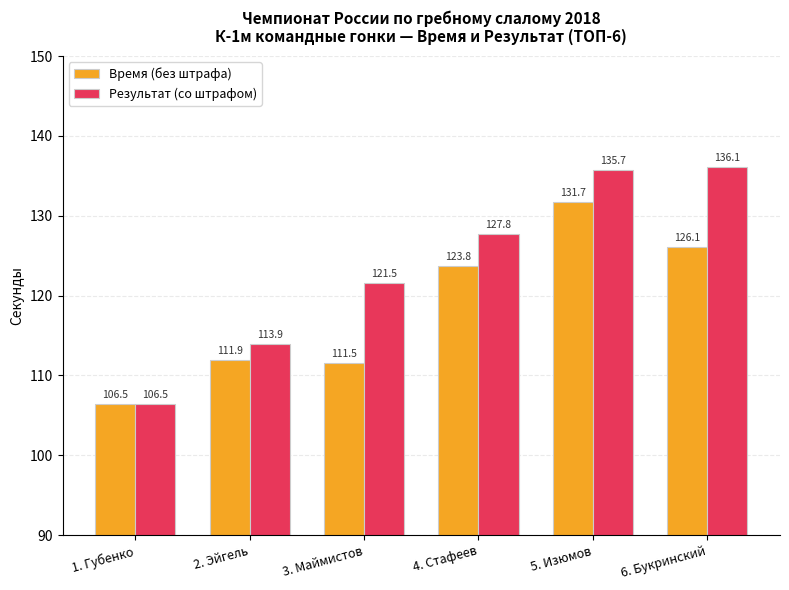

Which series has the largest range (max minus min)?

Результат (со штрафом)